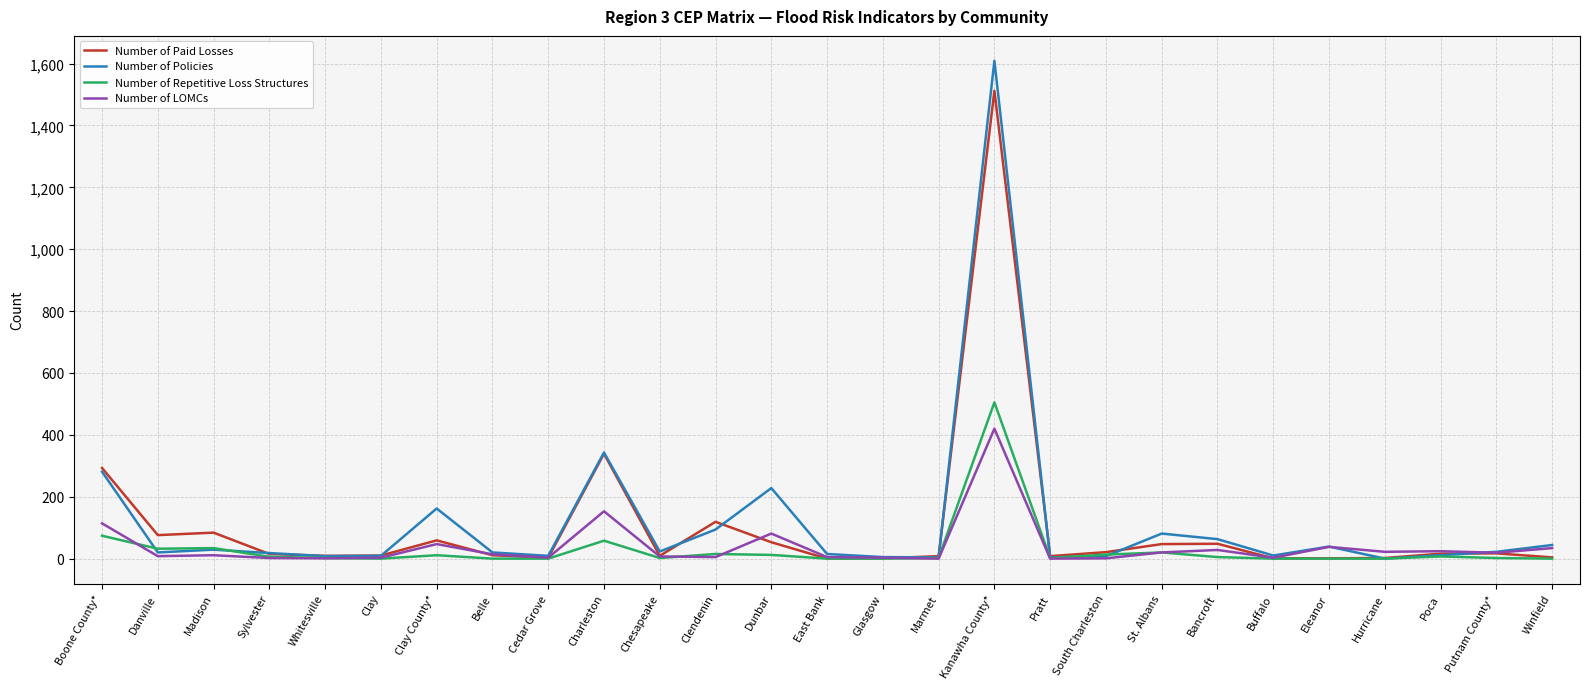

What is the maximum value shown in the chart?

1609